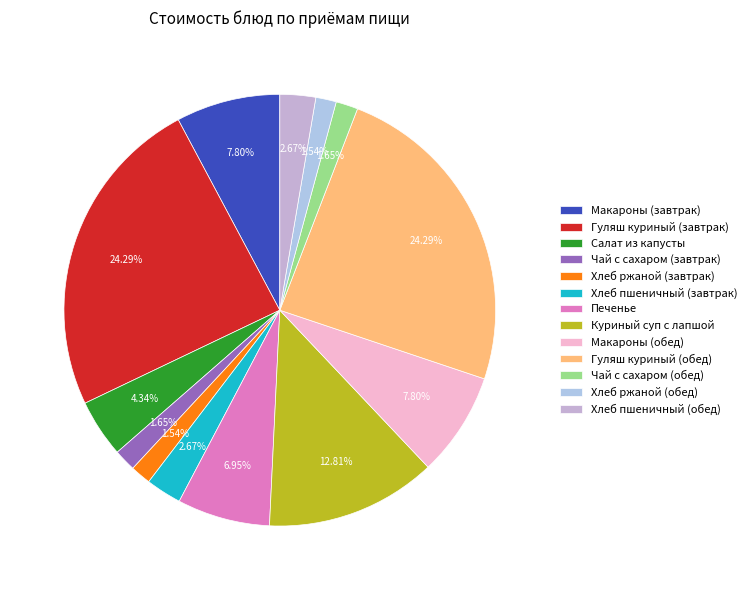

How many slices are in this pie chart?

13